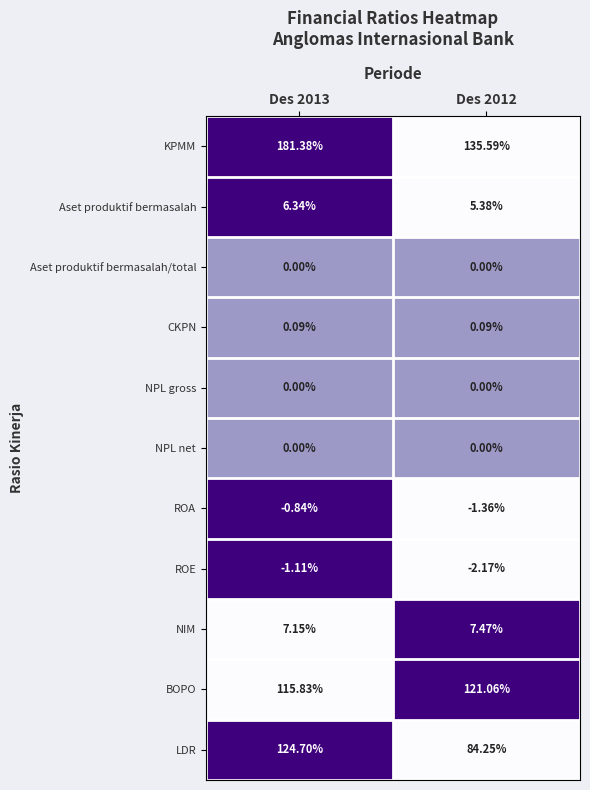

At which category is the sum across all series the highest?

Des 2013